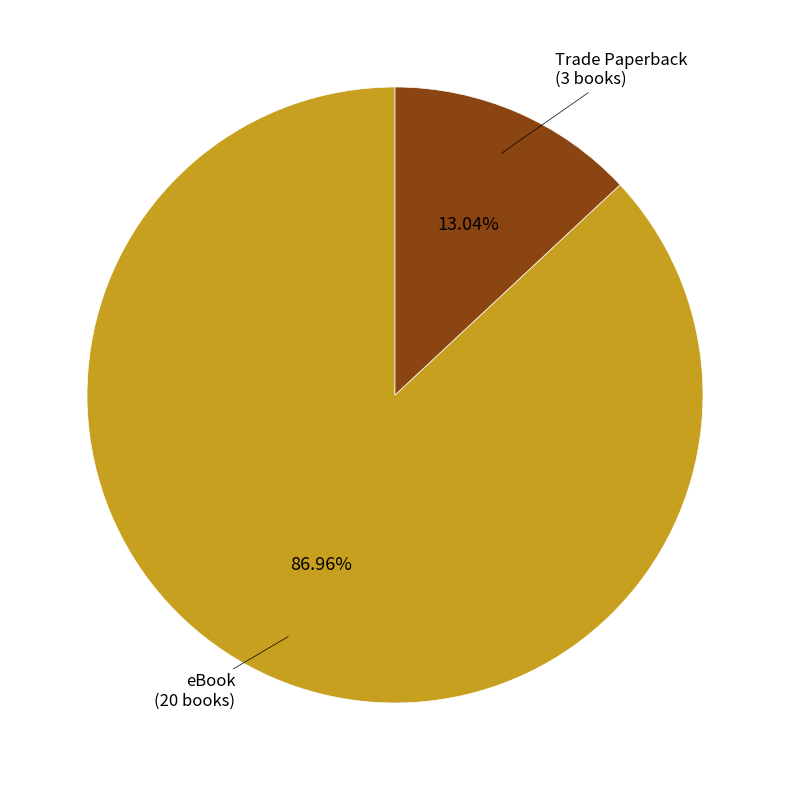

How many slices are in this pie chart?

2